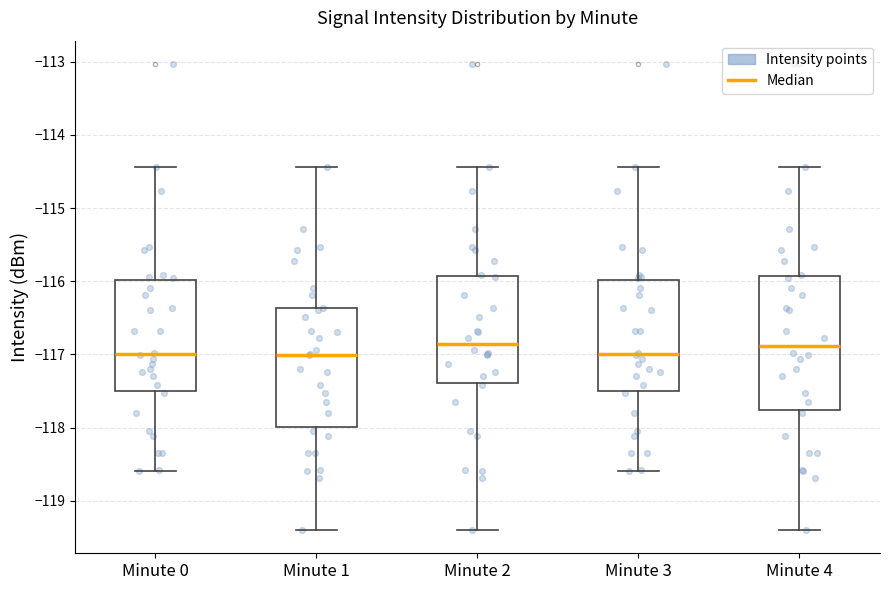

Reading left to right, read every box against the y-axis: the position of its median line, the range the box covers, and the ends of its whiskers. The values are not printed on the chart, so give them approximately, as read against the axis.

Minute 0: median -117.0, box -117.5 to -116.0, whiskers -118.6 to -114.4
Minute 1: median -117.0, box -118.0 to -116.4, whiskers -119.4 to -114.4
Minute 2: median -116.9, box -117.4 to -115.9, whiskers -119.4 to -114.4
Minute 3: median -117.0, box -117.5 to -116.0, whiskers -118.6 to -114.4
Minute 4: median -116.9, box -117.8 to -115.9, whiskers -119.4 to -114.4